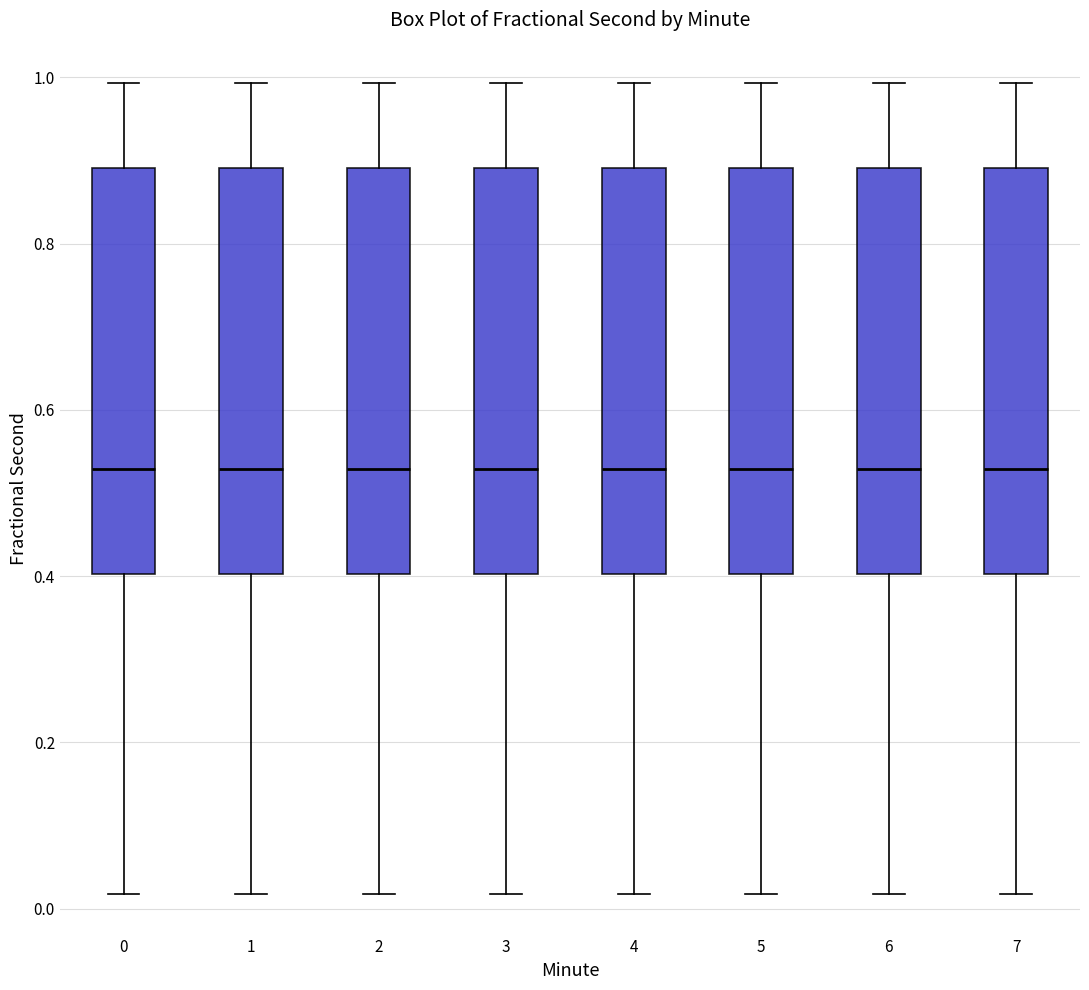

Reading left to right, read every box against the y-axis: the position of its median line, the range the box covers, and the ends of its whiskers. The values are not printed on the chart, so give them approximately, as read against the axis.

0: median 0.52, box 0.40 to 0.90, whiskers 0.02 to 1.00
1: median 0.52, box 0.40 to 0.90, whiskers 0.02 to 1.00
2: median 0.52, box 0.40 to 0.90, whiskers 0.02 to 1.00
3: median 0.52, box 0.40 to 0.90, whiskers 0.02 to 1.00
4: median 0.52, box 0.40 to 0.90, whiskers 0.02 to 1.00
5: median 0.52, box 0.40 to 0.90, whiskers 0.02 to 1.00
6: median 0.52, box 0.40 to 0.90, whiskers 0.02 to 1.00
7: median 0.52, box 0.40 to 0.90, whiskers 0.02 to 1.00